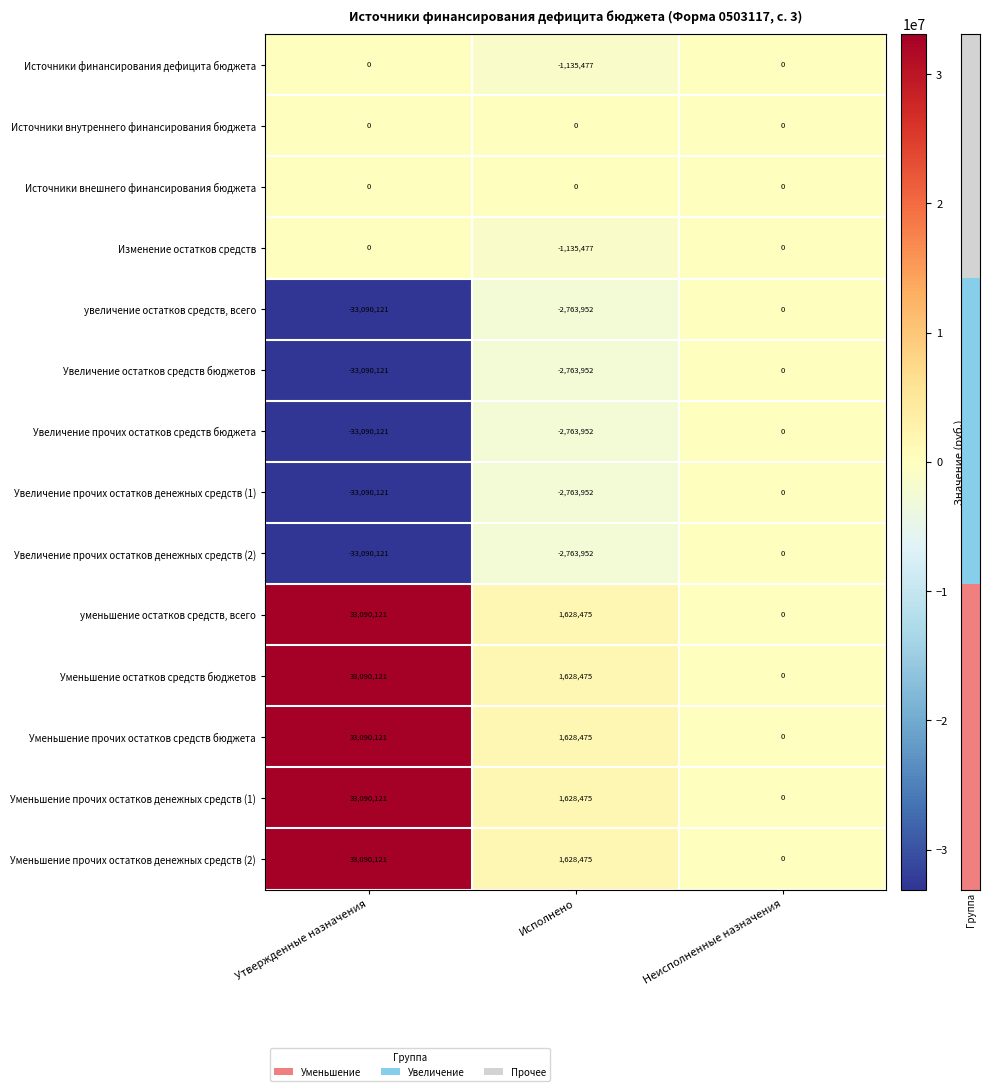

At which label is Увеличение прочих остатков денежных средств (1) closest to -16545060?

Исполнено